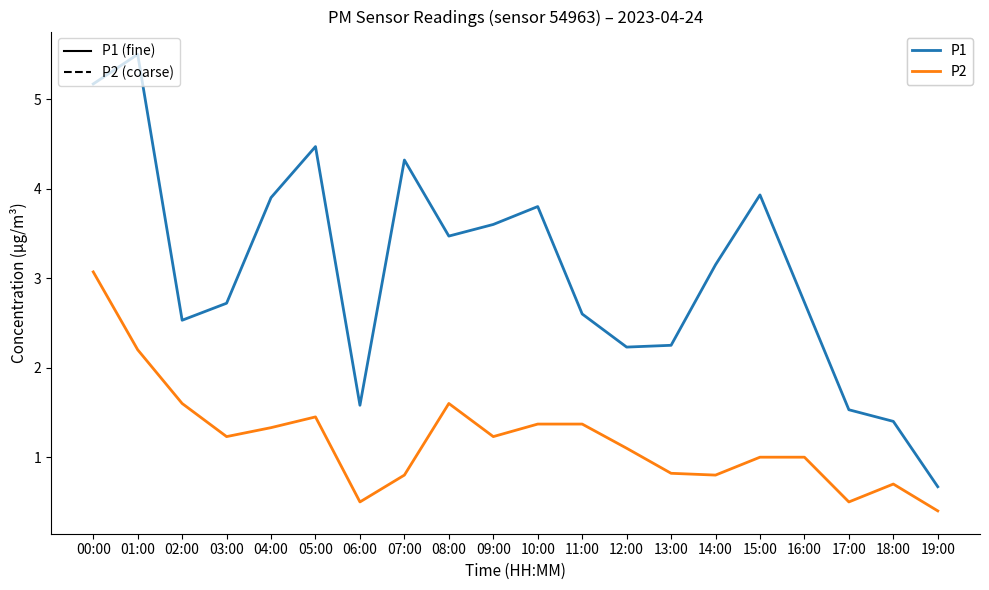

Is this an area chart (filled region under the line)?

No